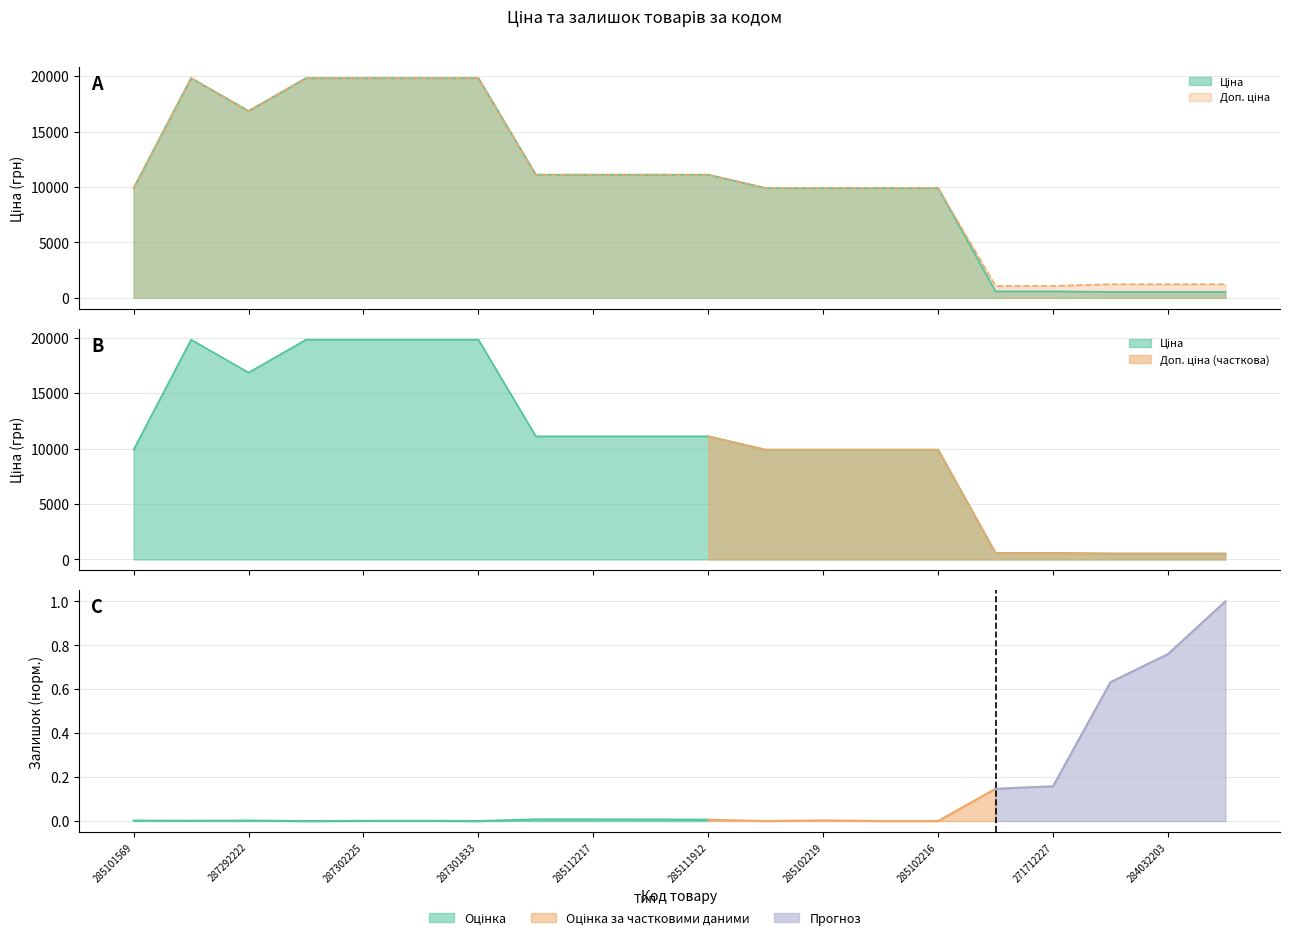

Where is Доп. ціна nearest to the value 10452?

285101569